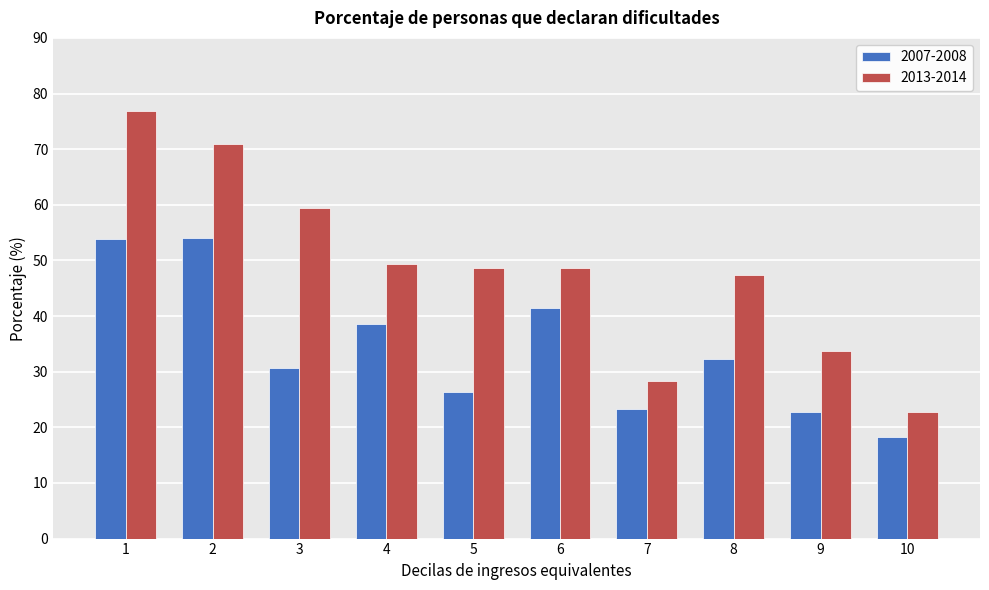

Is it true that 2013-2014 equals 71.0 at 2?

True